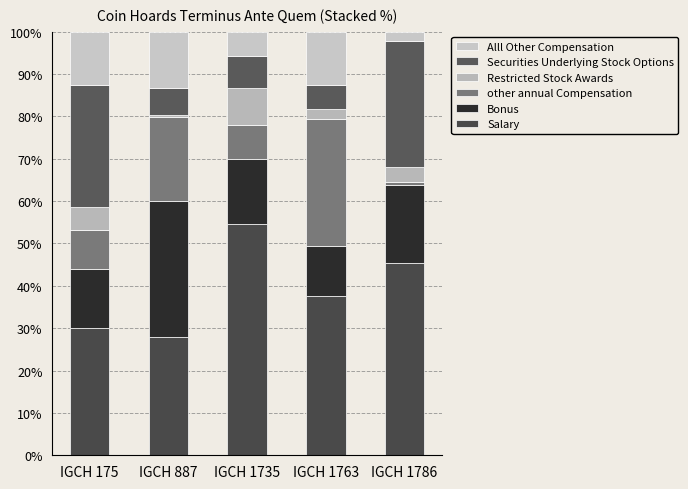

Does the chart contain stacked bars?

Yes